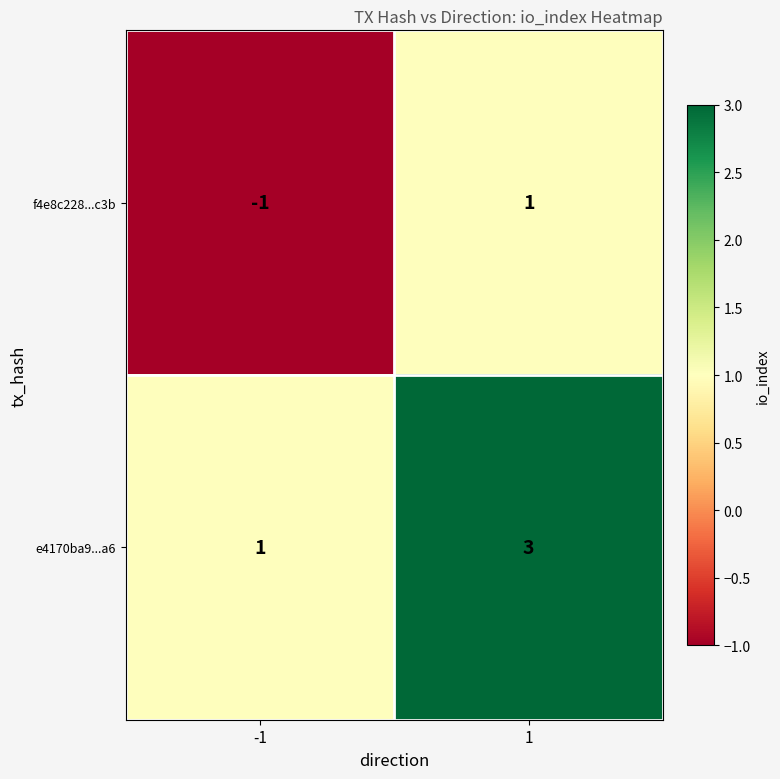

The e4170ba9...a6 series shows 1 at -1. True or false?

True